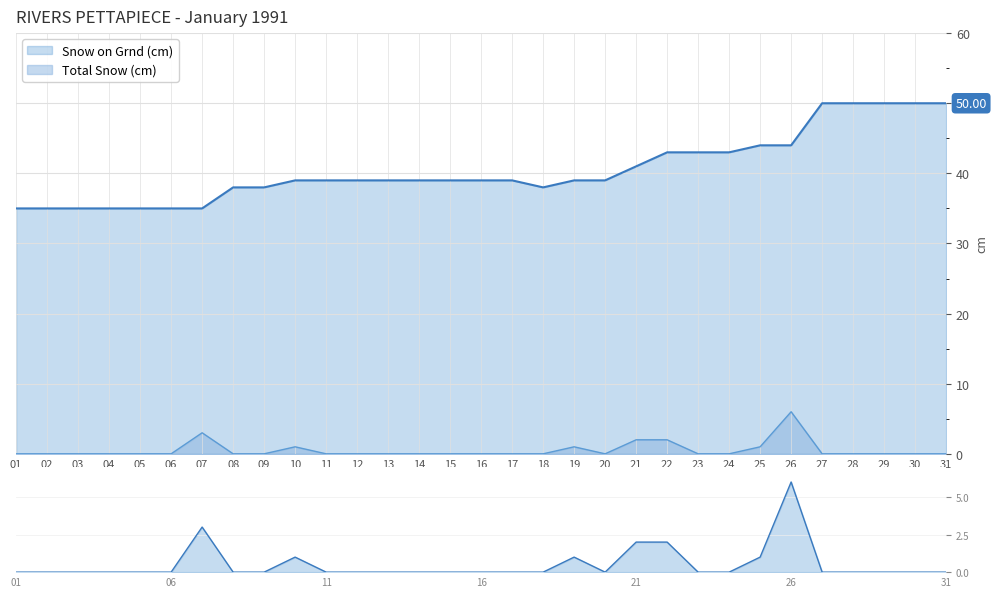

Rank the categories by Snow on Grnd (cm) value from lowest to highest.

01, 02, 03, 04, 05, 06, 07, 08, 09, 18, 10, 11, 12, 13, 14, 15, 16, 17, 19, 20, 21, 22, 23, 24, 25, 26, 27, 28, 29, 30, 31